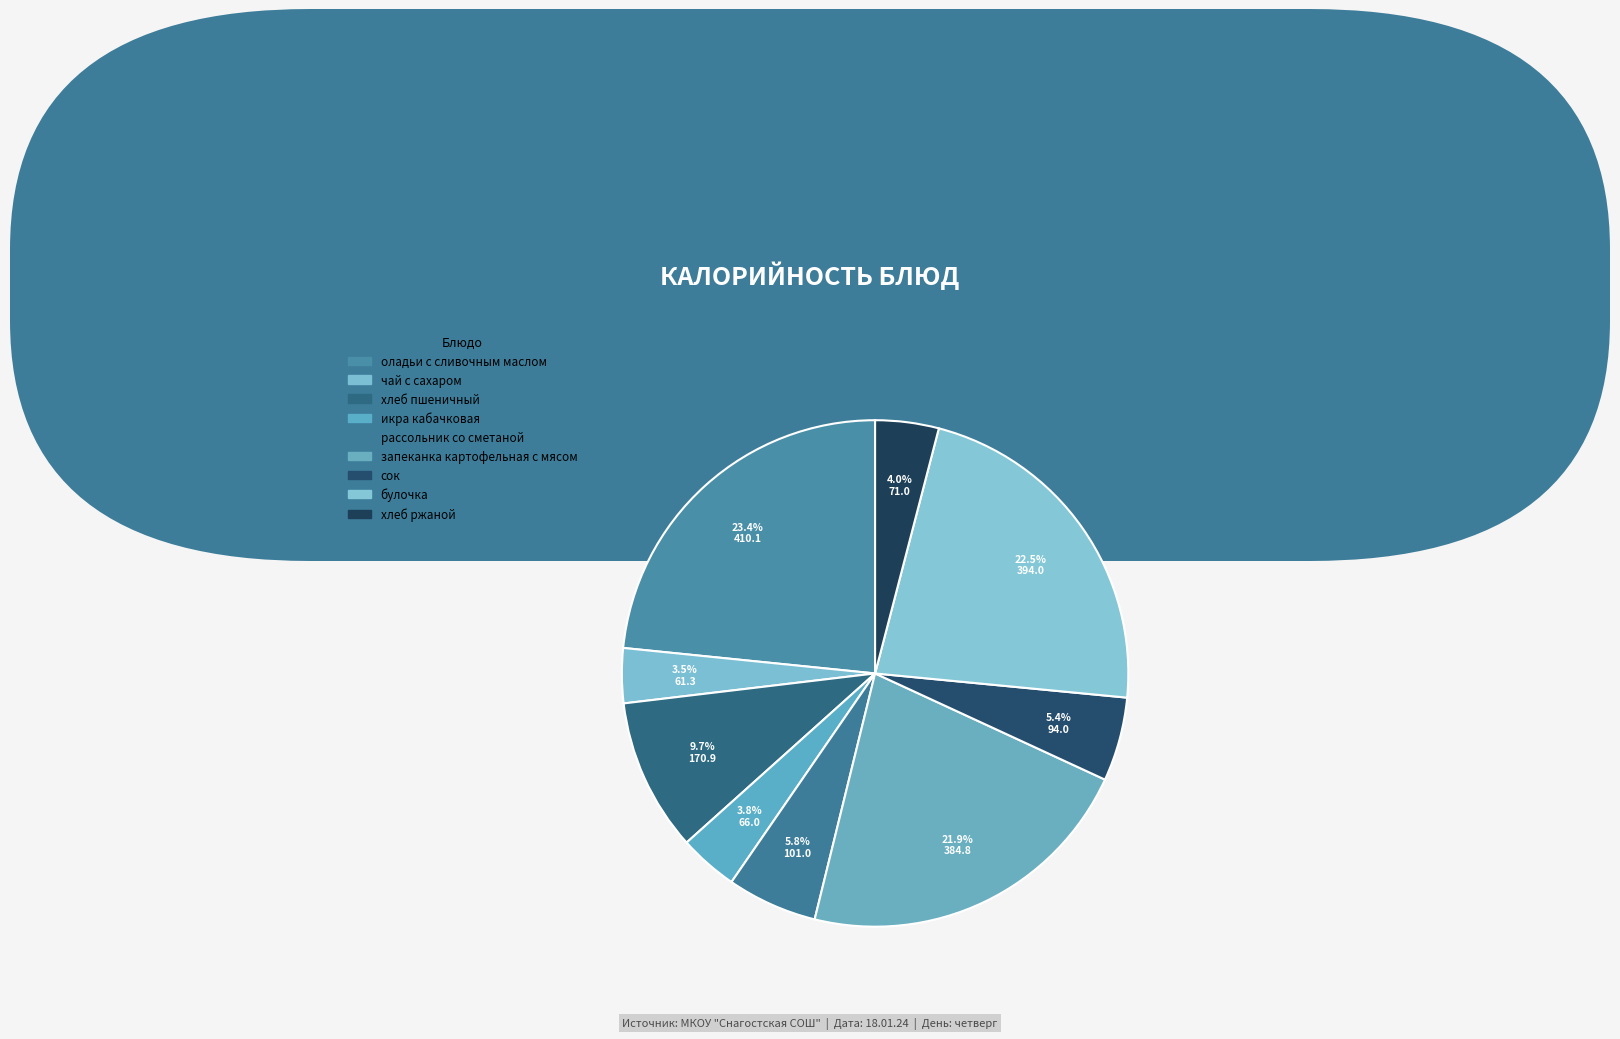

Rank the categories by value from highest to lowest.

оладьи с сливочным маслом, булочка, запеканка картофельная с мясом, хлеб пшеничный, рассольник со сметаной, сок, хлеб ржаной, икра кабачковая, чай с сахаром